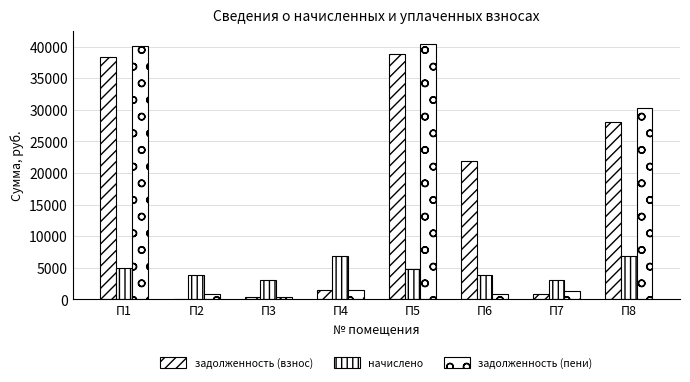

Is the value of задолженность (пени) at П6 greater than the value of задолженность (взнос) at П5?

No